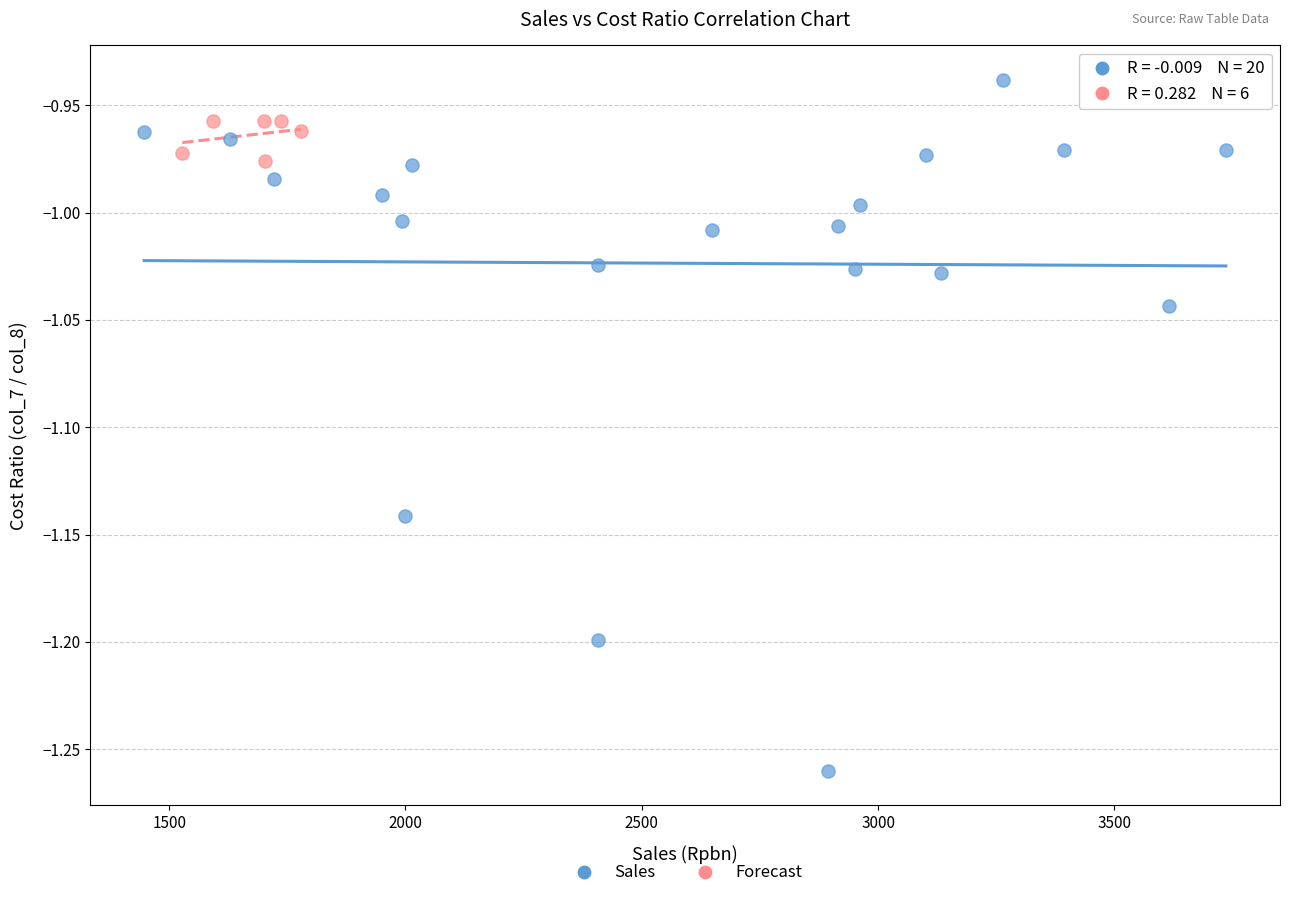

Which series reaches the minimum Y coordinate?

Sales